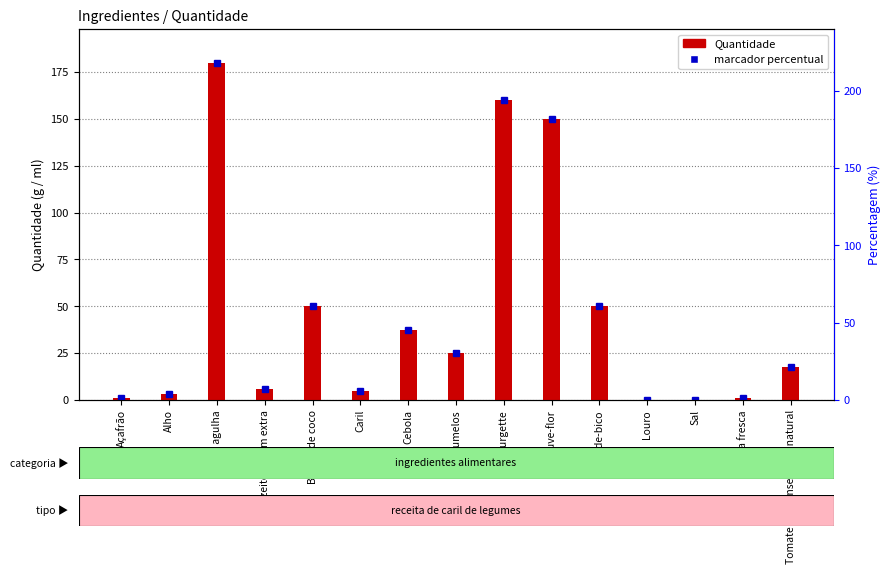

Is it true that the value at Cogumelos is 13.4?

False